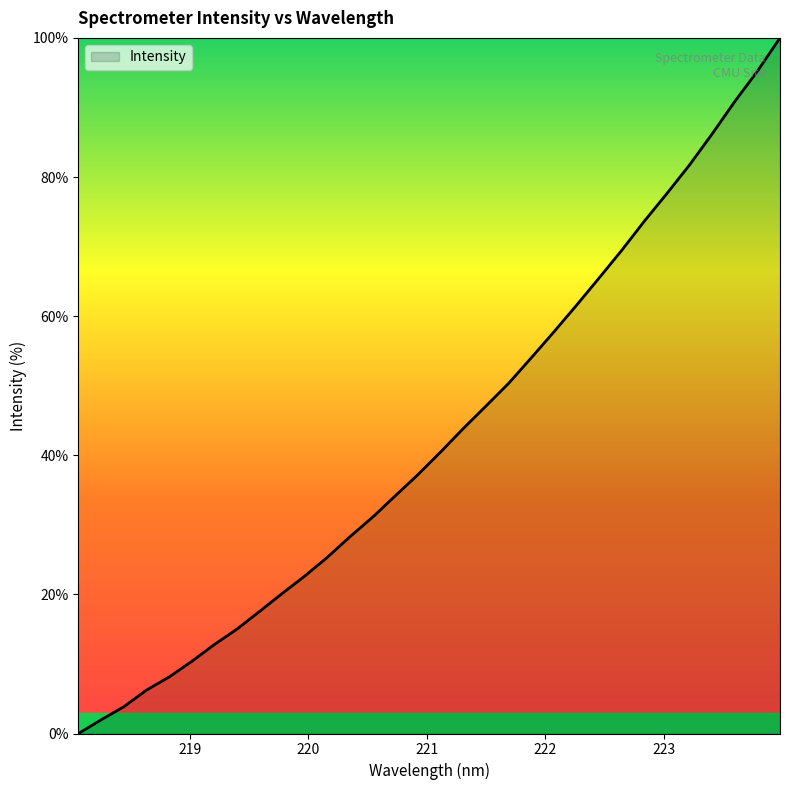

What is the difference between the maximum and minimum values?

100.0